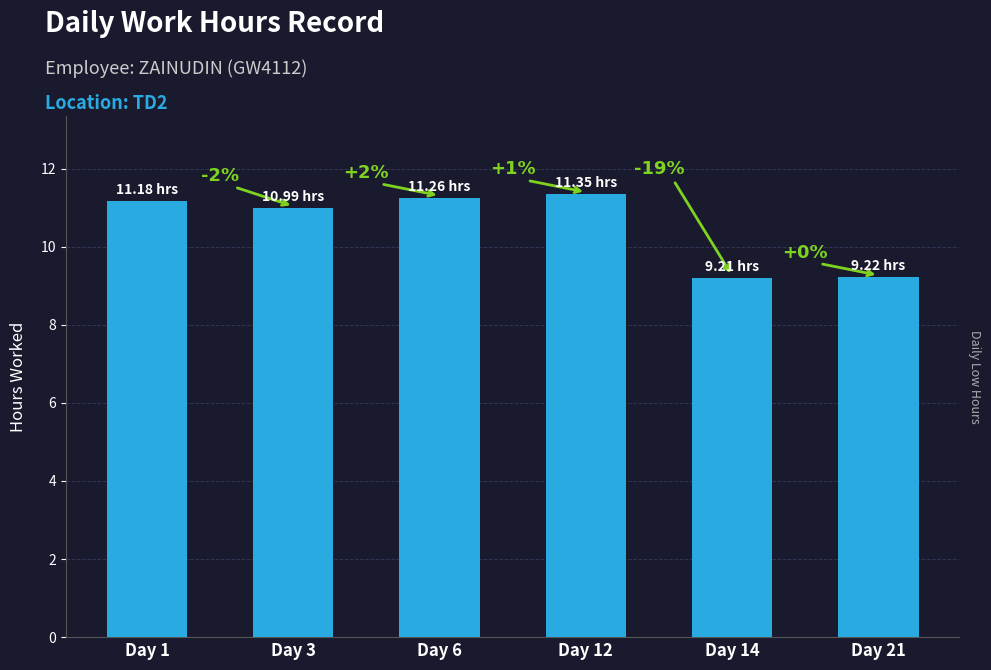

What is the ratio of the value at Day 14 to the value at Day 3?

0.8